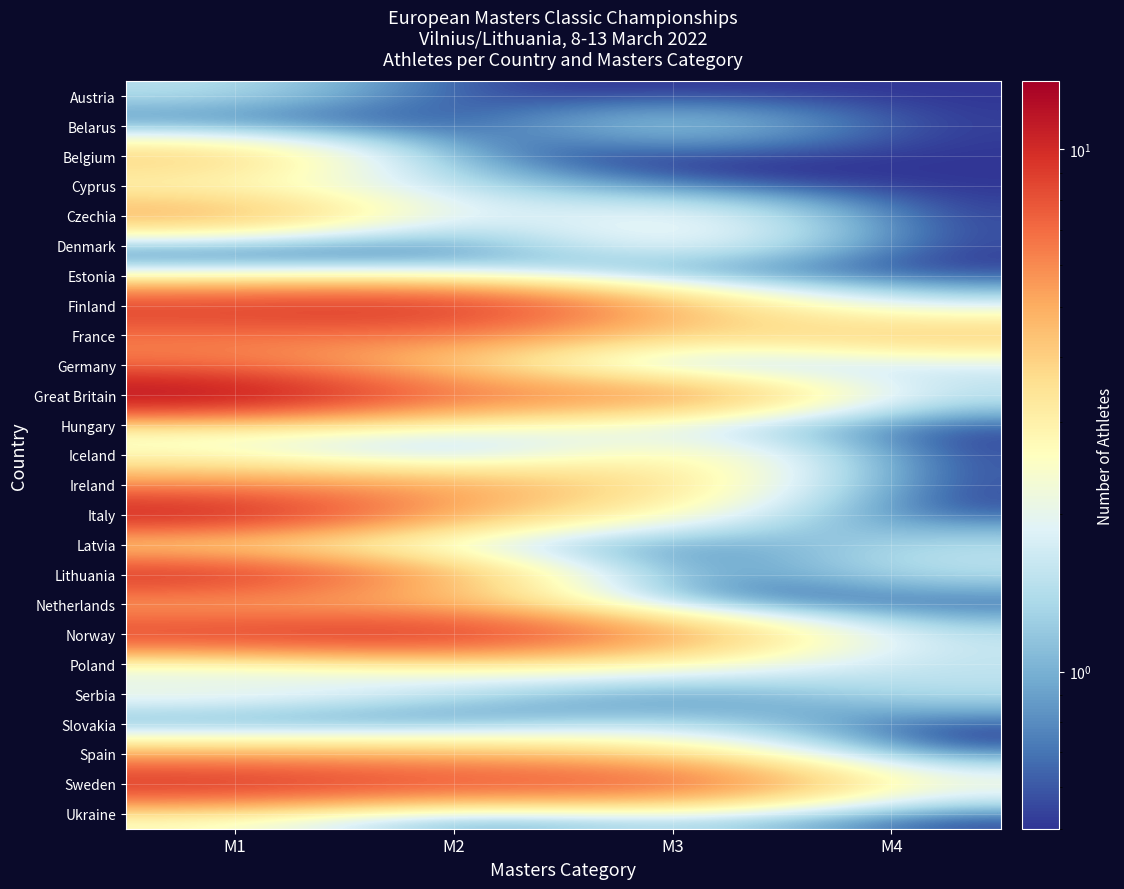

What is the spread (max minus min) of values at M3?

8.0